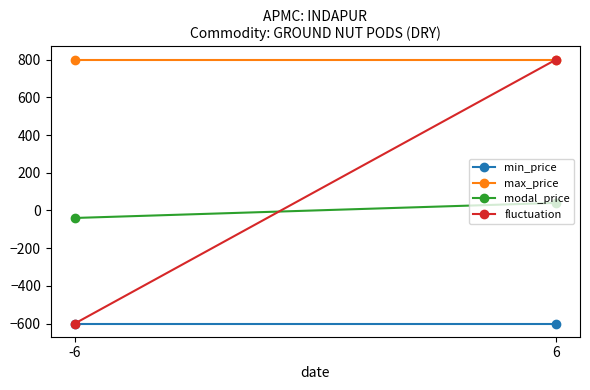

Where is max_price nearest to the value 800?

-6